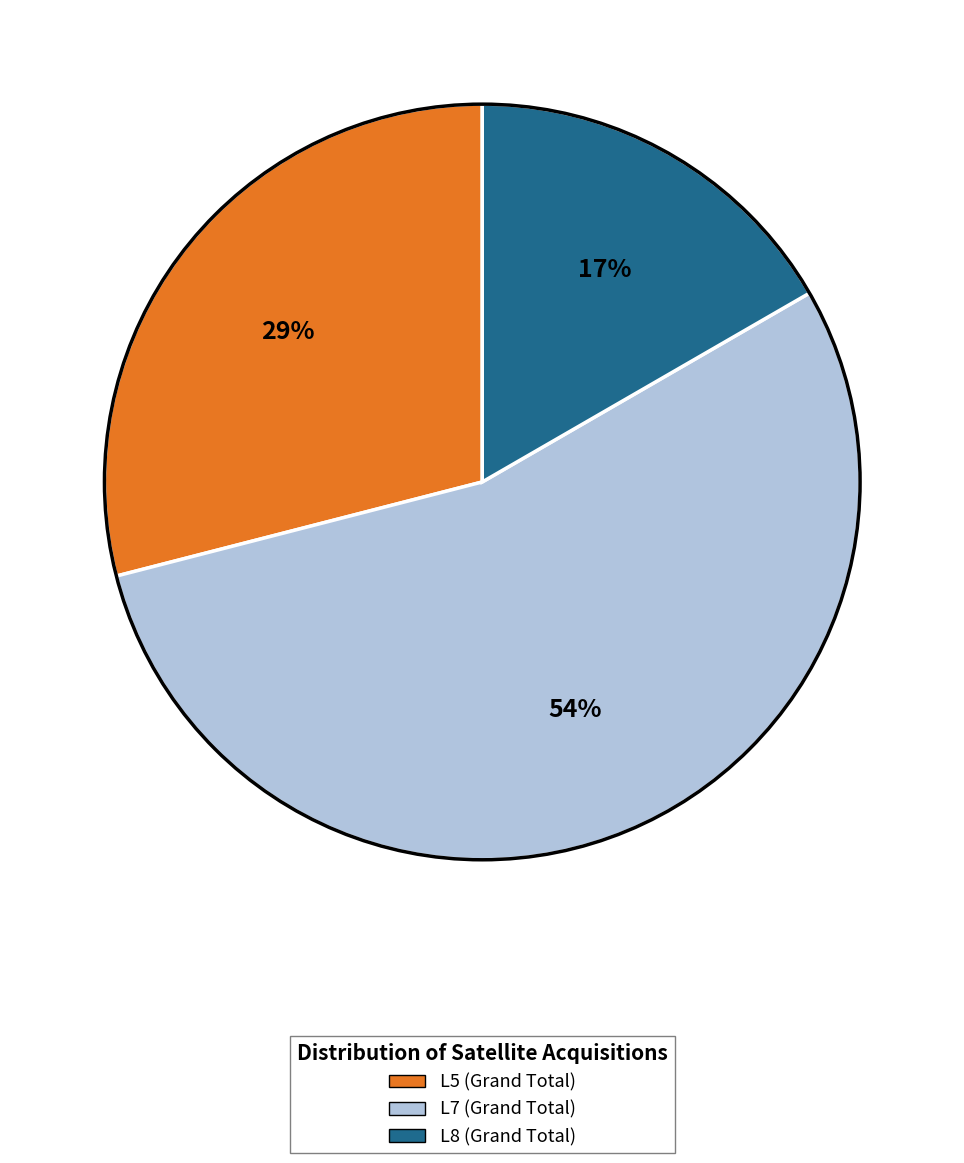

Rank the categories by value from highest to lowest.

L7, L5, L8